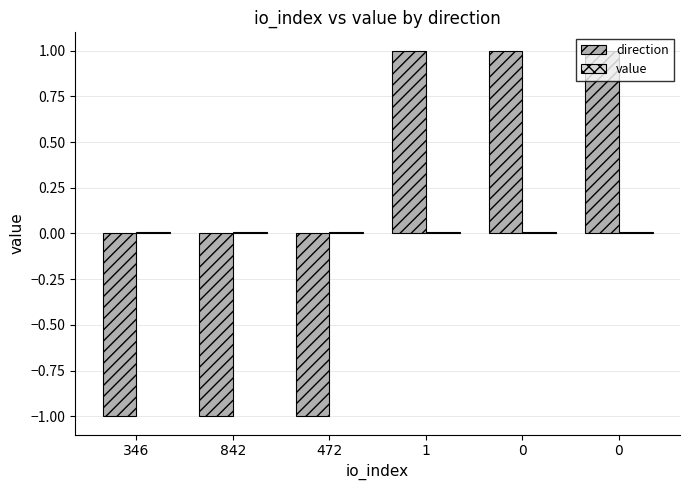

Which series has the largest total across all categories?

value